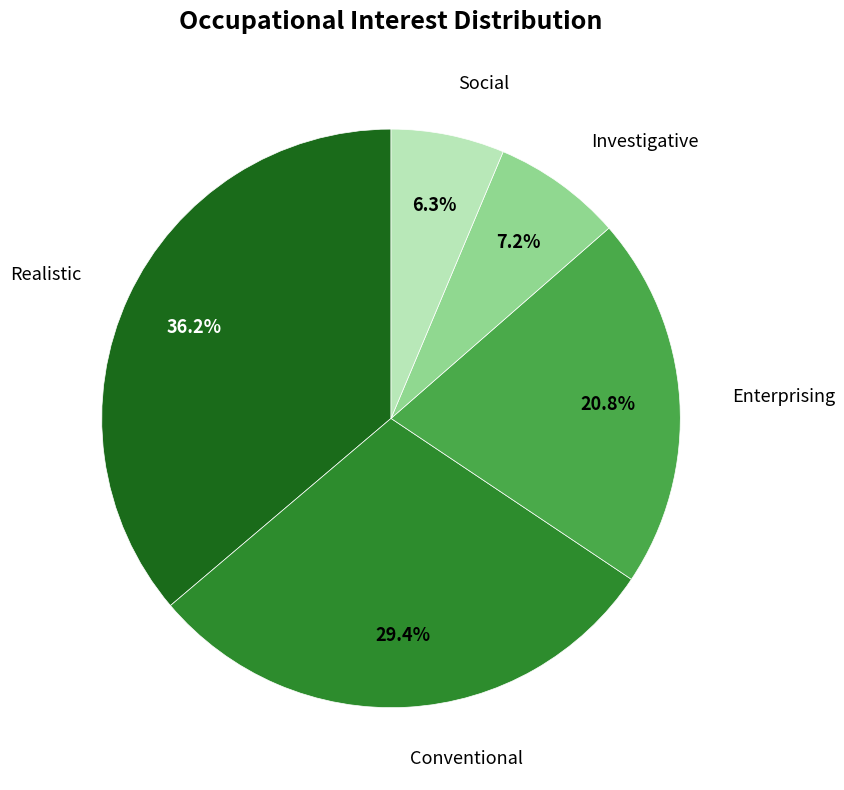

Count the number of slices in the pie.

5